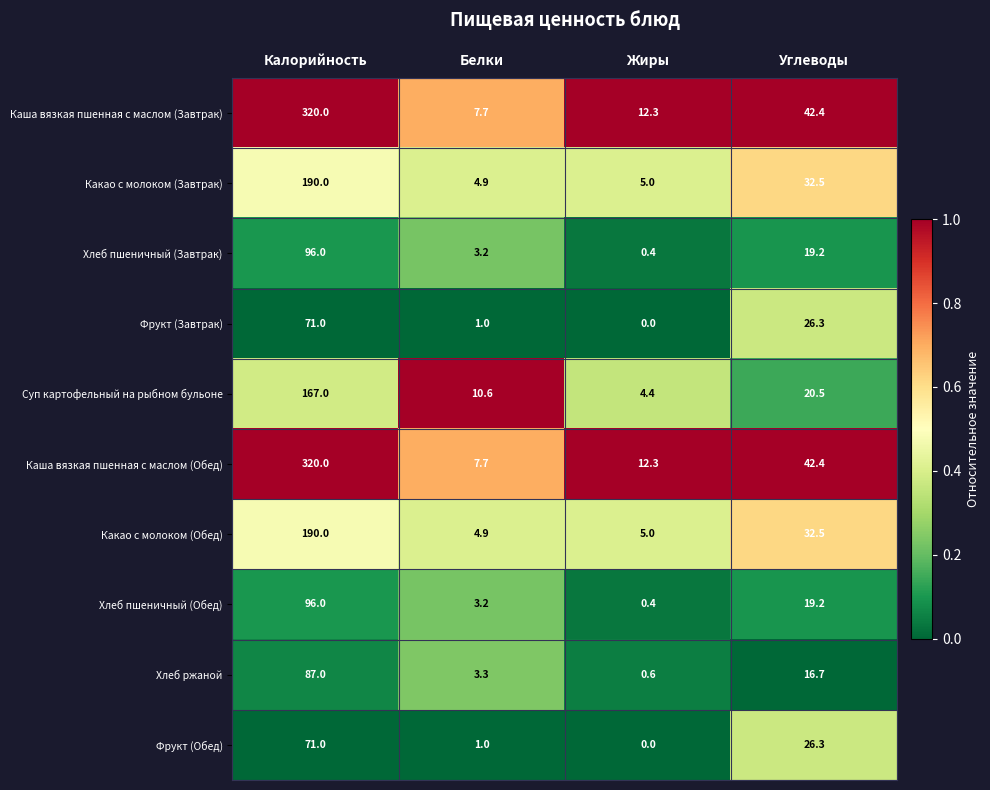

What is the greatest value displayed?

320.0